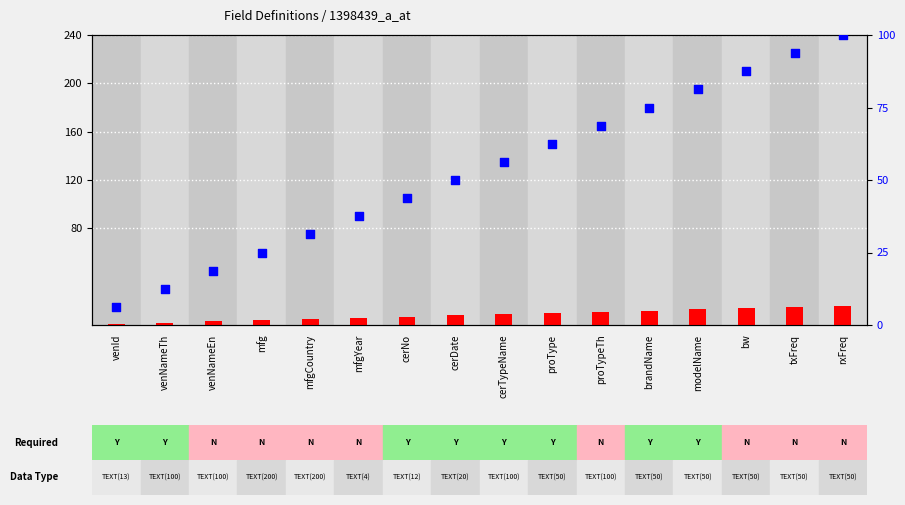

Which series reaches the maximum Y coordinate?

percentile rank within the sample